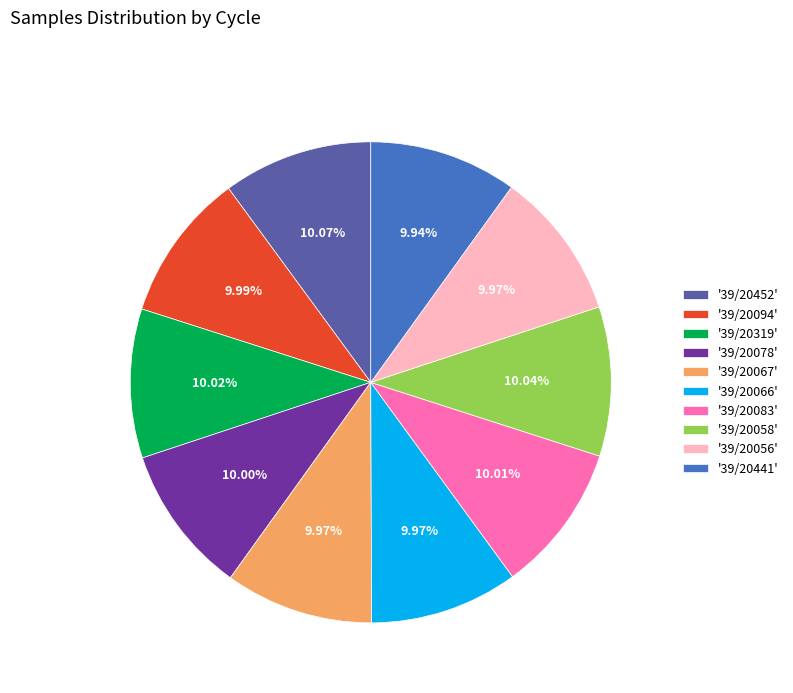

Does '39/20083' account for over 50% of the chart?

No